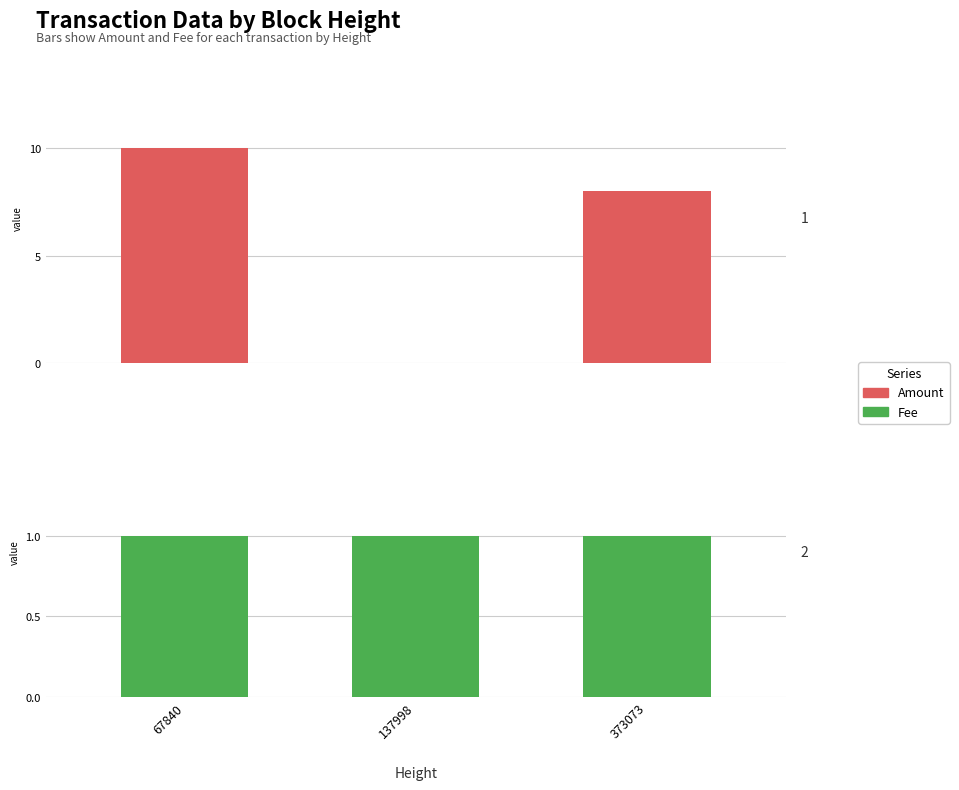

How many bars are there in each group?

2